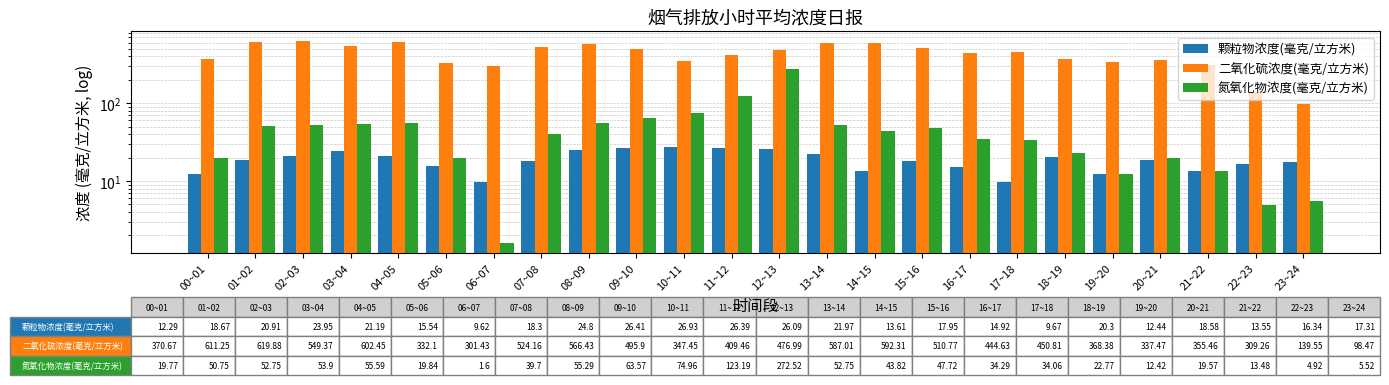

How many groups of bars are there?

24